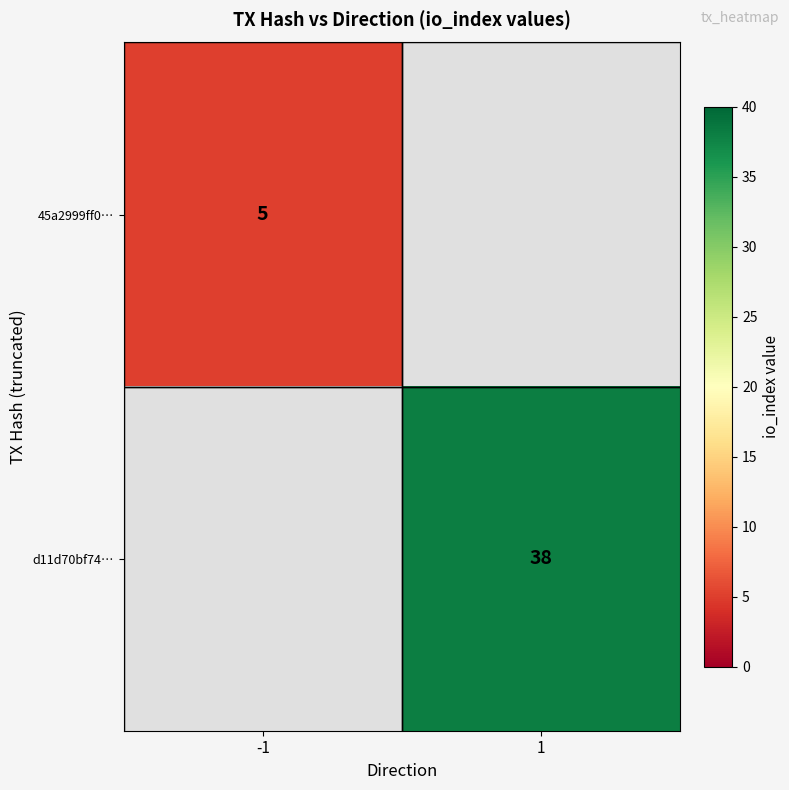

At which category does the chart reach its peak across all series?

1